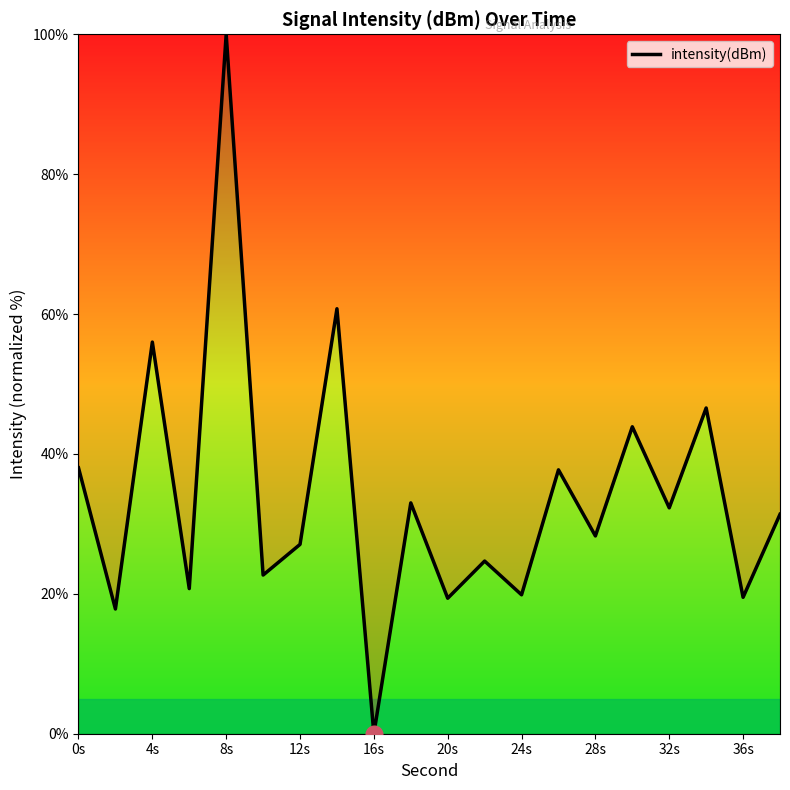

What is the maximum value shown in the chart?

100.0